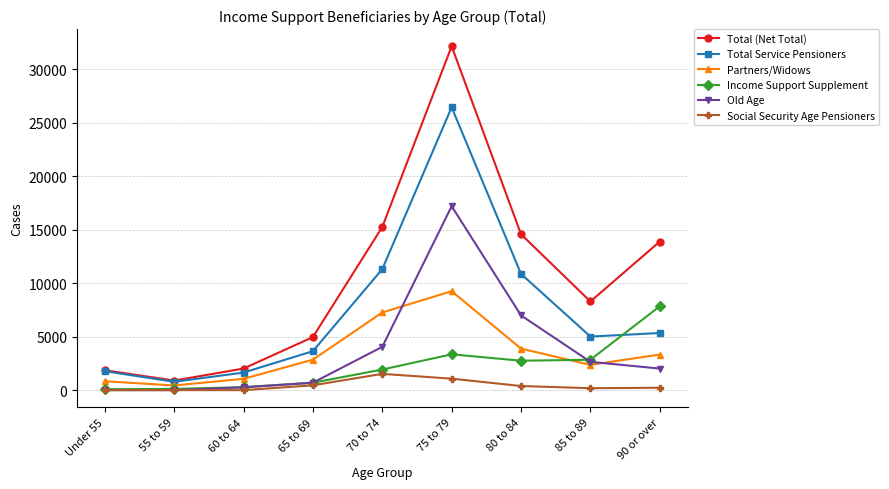

True or false: Old Age has more than 2 interior local peaks.

False